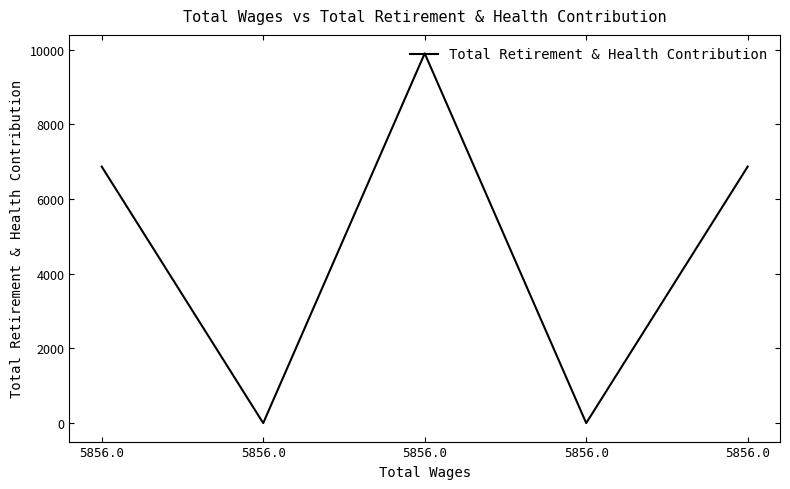

True or false: the data shows 0 at 5856.0.

True